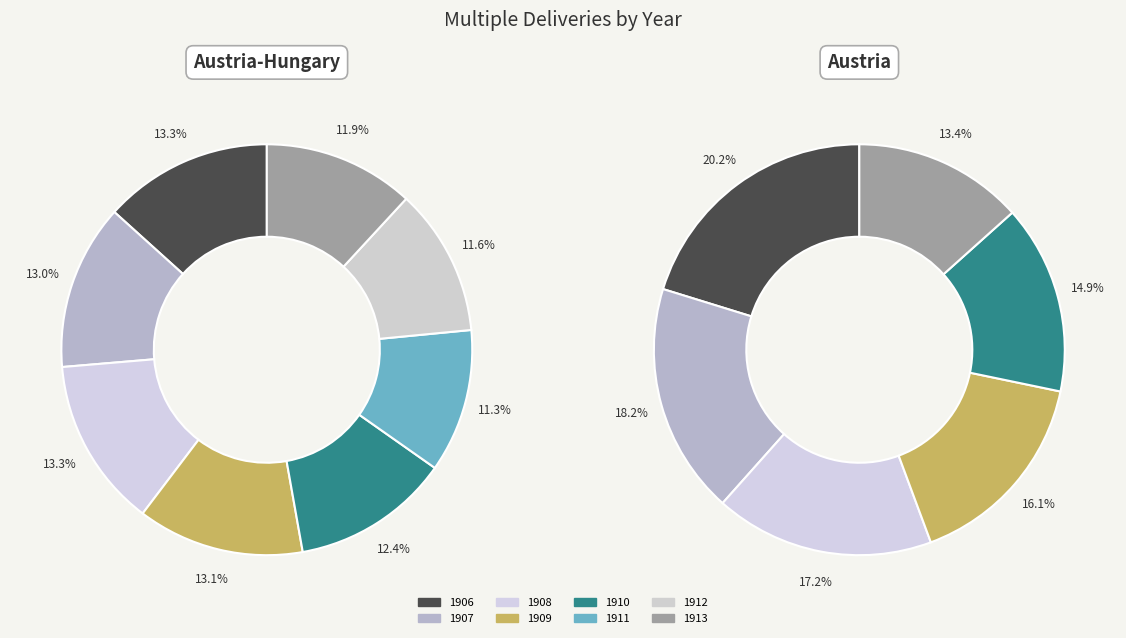

Do Austria-Hungary and Austria together represent more than half of the pie?

Yes